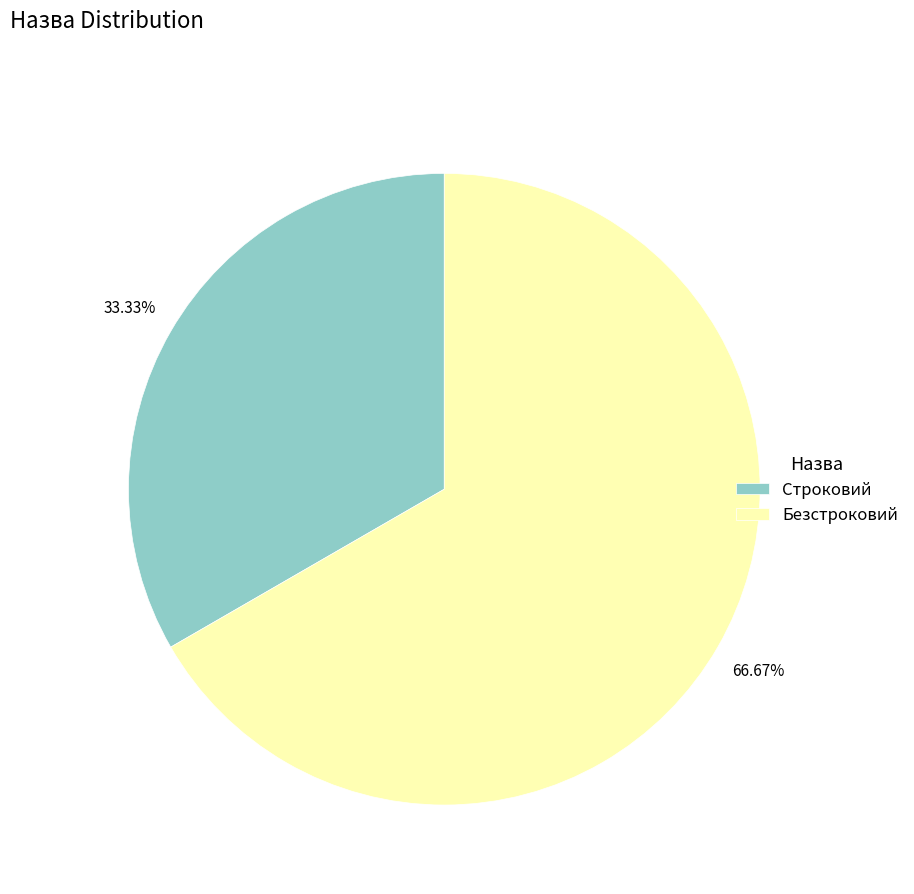

What percentage do Строковий and Безстроковий together represent?

100.0%